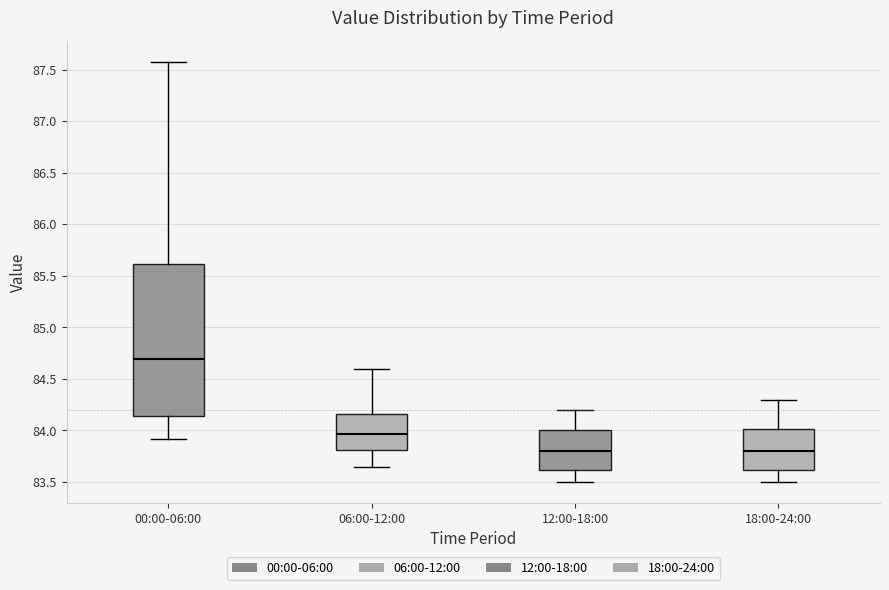

Where does the upper whisker of the box for 00:00-06:00 end on the y-axis? The values are not printed on the chart, so give them approximately, as read against the axis.

87.60